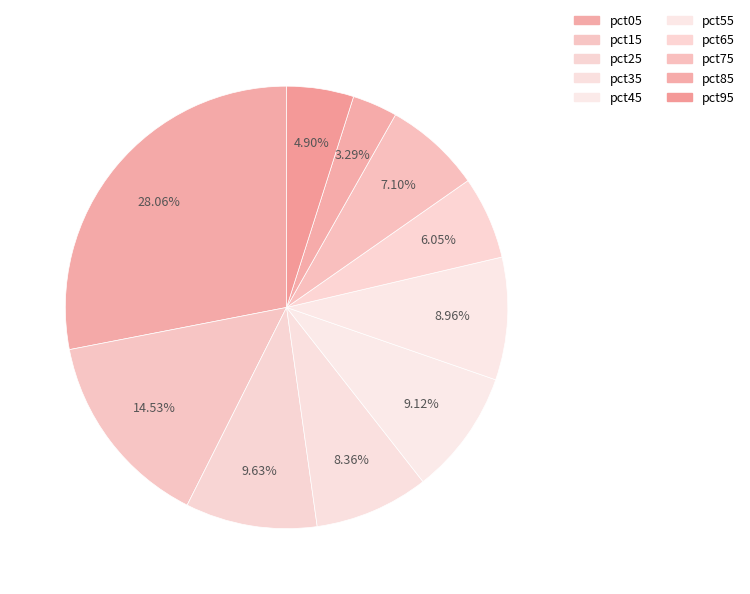

What is the largest slice in the pie chart?

pct05